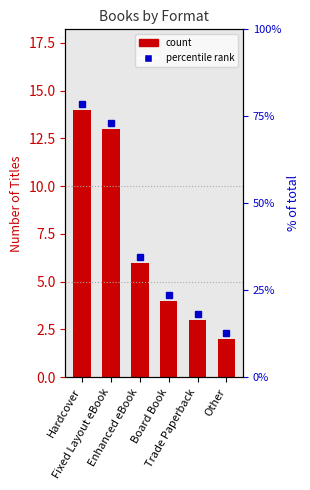

What is the difference between the maximum and minimum values?

12